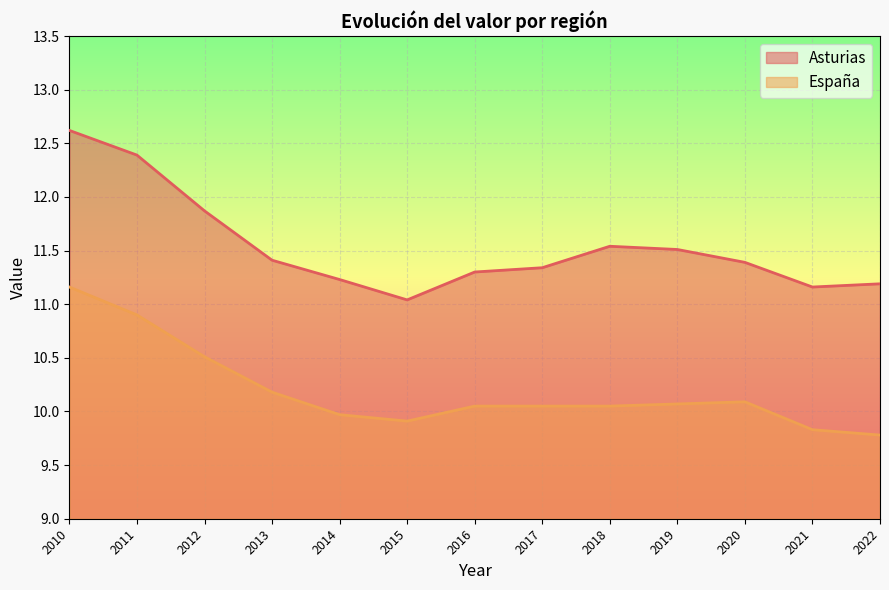

How many lines are shown in the chart?

2